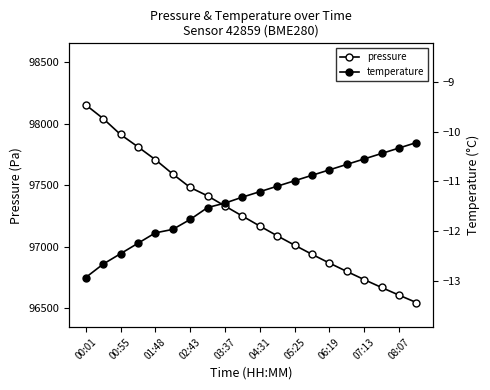

At which category is the sum across all series the highest?

00:01